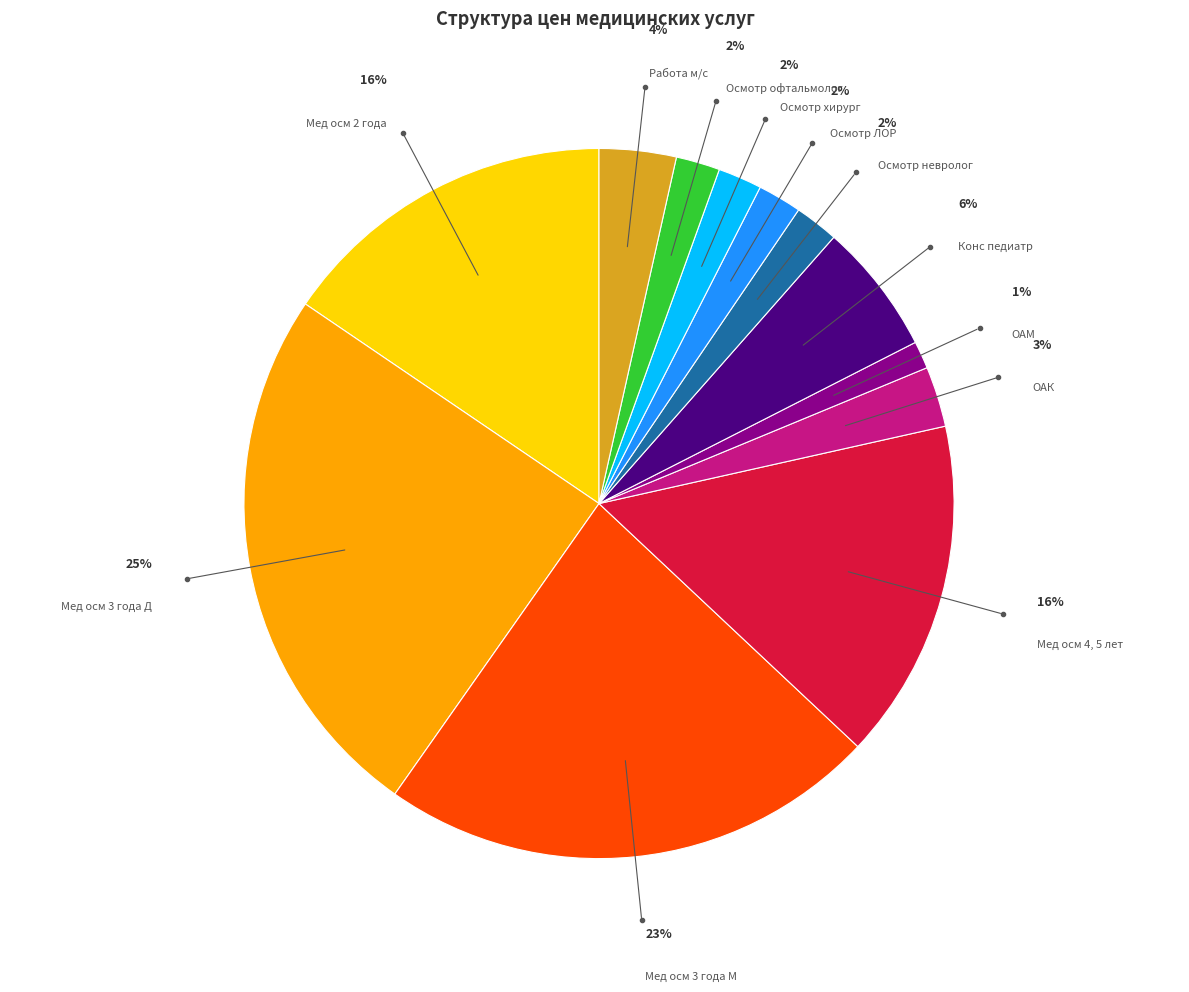

To the nearest percent, what percentage of the pie is ОАМ?

1%